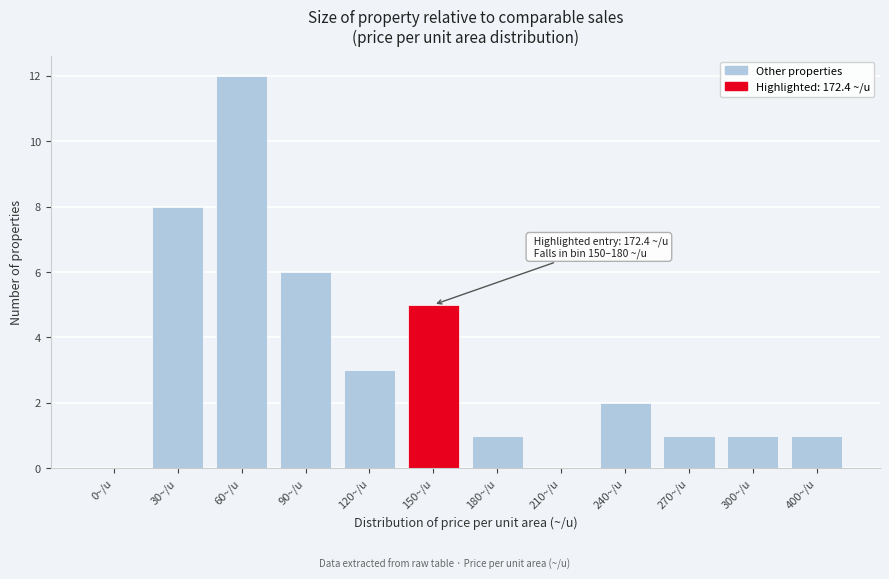

Reading left to right, list all the values displayed in this chart.

0~/u=0	30~/u=8	60~/u=12	90~/u=6	120~/u=3	150~/u=5	180~/u=1	210~/u=0	240~/u=2	270~/u=1	300~/u=1	400~/u=1